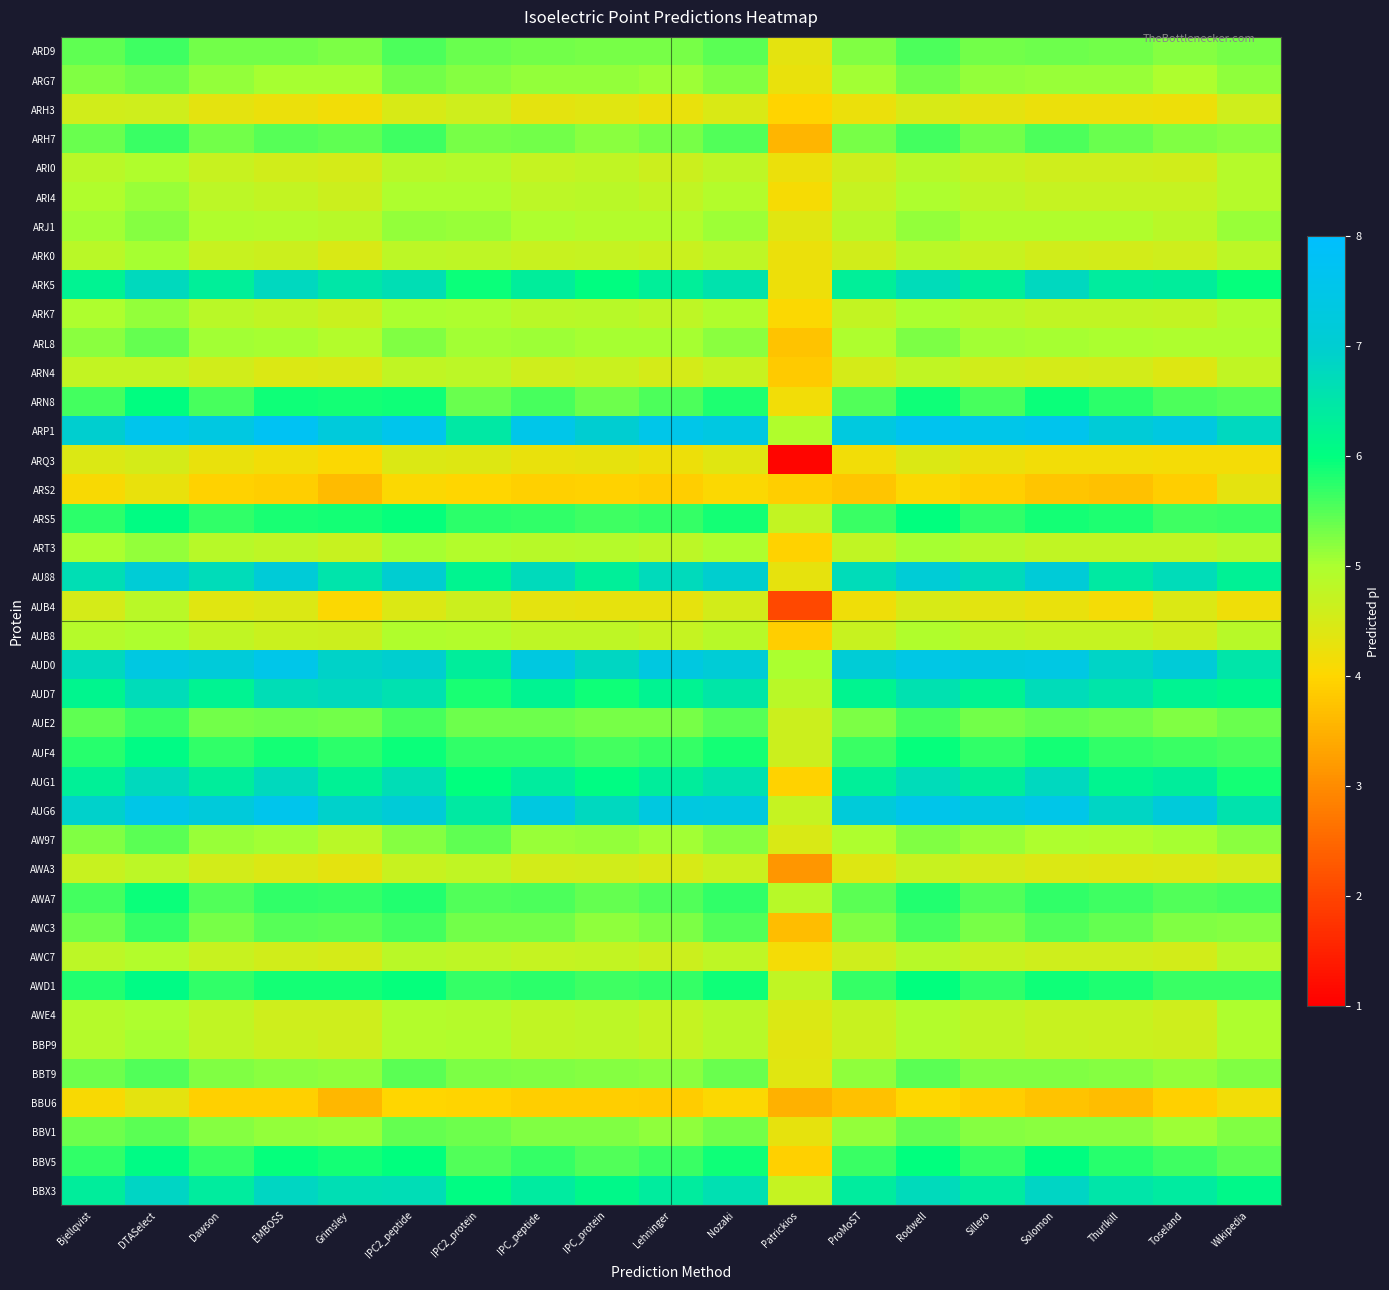

Reading right to left, extract all data points from this chart.

ARD9: Wikipedia=5.3	Toseland=5.2	Thurlkill=5.3	Solomon=5.4	Sillero=5.3	Rodwell=5.5	ProMoST=5.3	Patrickios=4.3	Nozaki=5.5	Lehninger=5.3	IPC_protein=5.3	IPC_peptide=5.3	IPC2_protein=5.4	IPC2_peptide=5.5	Grimsley=5.3	EMBOSS=5.3	Dawson=5.3	DTASelect=5.6	Bjellqvist=5.4
ARG7: Wikipedia=5.2	Toseland=5.0	Thurlkill=5.1	Solomon=5.1	Sillero=5.1	Rodwell=5.3	ProMoST=5.1	Patrickios=4.3	Nozaki=5.3	Lehninger=5.1	IPC_protein=5.1	IPC_peptide=5.1	IPC2_protein=5.2	IPC2_peptide=5.3	Grimsley=5.0	EMBOSS=5.0	Dawson=5.1	DTASelect=5.4	Bjellqvist=5.3
ARH3: Wikipedia=4.6	Toseland=4.2	Thurlkill=4.2	Solomon=4.3	Sillero=4.3	Rodwell=4.5	ProMoST=4.2	Patrickios=4.0	Nozaki=4.5	Lehninger=4.3	IPC_protein=4.4	IPC_peptide=4.3	IPC2_protein=4.6	IPC2_peptide=4.5	Grimsley=4.2	EMBOSS=4.2	Dawson=4.3	DTASelect=4.6	Bjellqvist=4.6
ARH7: Wikipedia=5.2	Toseland=5.3	Thurlkill=5.4	Solomon=5.5	Sillero=5.3	Rodwell=5.6	ProMoST=5.3	Patrickios=3.6	Nozaki=5.5	Lehninger=5.3	IPC_protein=5.2	IPC_peptide=5.3	IPC2_protein=5.3	IPC2_peptide=5.6	Grimsley=5.4	EMBOSS=5.5	Dawson=5.3	DTASelect=5.7	Bjellqvist=5.4
ARI0: Wikipedia=4.9	Toseland=4.6	Thurlkill=4.6	Solomon=4.6	Sillero=4.7	Rodwell=4.9	ProMoST=4.6	Patrickios=4.2	Nozaki=4.8	Lehninger=4.6	IPC_protein=4.7	IPC_peptide=4.7	IPC2_protein=4.9	IPC2_peptide=4.9	Grimsley=4.5	EMBOSS=4.6	Dawson=4.7	DTASelect=4.9	Bjellqvist=4.8
ARI4: Wikipedia=4.9	Toseland=4.7	Thurlkill=4.7	Solomon=4.7	Sillero=4.8	Rodwell=5.0	ProMoST=4.7	Patrickios=4.1	Nozaki=4.9	Lehninger=4.8	IPC_protein=4.8	IPC_peptide=4.8	IPC2_protein=5.0	IPC2_peptide=5.0	Grimsley=4.6	EMBOSS=4.7	Dawson=4.8	DTASelect=5.1	Bjellqvist=5.0
ARJ1: Wikipedia=5.1	Toseland=4.9	Thurlkill=4.9	Solomon=5.0	Sillero=5.0	Rodwell=5.2	ProMoST=4.9	Patrickios=4.4	Nozaki=5.1	Lehninger=4.9	IPC_protein=4.9	IPC_peptide=5.0	IPC2_protein=5.1	IPC2_peptide=5.2	Grimsley=4.9	EMBOSS=4.9	Dawson=5.0	DTASelect=5.2	Bjellqvist=5.1
ARK0: Wikipedia=4.8	Toseland=4.6	Thurlkill=4.5	Solomon=4.6	Sillero=4.7	Rodwell=4.8	ProMoST=4.6	Patrickios=4.2	Nozaki=4.8	Lehninger=4.6	IPC_protein=4.7	IPC_peptide=4.7	IPC2_protein=4.8	IPC2_peptide=4.8	Grimsley=4.5	EMBOSS=4.6	Dawson=4.7	DTASelect=5.0	Bjellqvist=4.8
ARK5: Wikipedia=6.0	Toseland=6.4	Thurlkill=6.4	Solomon=6.8	Sillero=6.3	Rodwell=6.7	ProMoST=6.3	Patrickios=4.2	Nozaki=6.6	Lehninger=6.3	IPC_protein=6.0	IPC_peptide=6.4	IPC2_protein=5.9	IPC2_peptide=6.6	Grimsley=6.5	EMBOSS=6.8	Dawson=6.3	DTASelect=6.8	Bjellqvist=6.2
ARK7: Wikipedia=4.9	Toseland=4.7	Thurlkill=4.7	Solomon=4.7	Sillero=4.8	Rodwell=5.0	ProMoST=4.7	Patrickios=4.0	Nozaki=5.0	Lehninger=4.8	IPC_protein=4.9	IPC_peptide=4.9	IPC2_protein=5.0	IPC2_peptide=5.0	Grimsley=4.7	EMBOSS=4.7	Dawson=4.8	DTASelect=5.1	Bjellqvist=5.0
ARL8: Wikipedia=5.0	Toseland=5.0	Thurlkill=5.0	Solomon=5.0	Sillero=5.1	Rodwell=5.3	ProMoST=5.0	Patrickios=3.8	Nozaki=5.2	Lehninger=5.0	IPC_protein=5.0	IPC_peptide=5.1	IPC2_protein=5.1	IPC2_peptide=5.3	Grimsley=4.9	EMBOSS=5.0	Dawson=5.1	DTASelect=5.4	Bjellqvist=5.2
ARN4: Wikipedia=4.8	Toseland=4.4	Thurlkill=4.5	Solomon=4.5	Sillero=4.6	Rodwell=4.8	ProMoST=4.5	Patrickios=3.8	Nozaki=4.7	Lehninger=4.5	IPC_protein=4.6	IPC_peptide=4.6	IPC2_protein=4.8	IPC2_peptide=4.8	Grimsley=4.5	EMBOSS=4.4	Dawson=4.6	DTASelect=4.7	Bjellqvist=4.7
ARN8: Wikipedia=5.5	Toseland=5.6	Thurlkill=5.7	Solomon=5.9	Sillero=5.6	Rodwell=5.9	ProMoST=5.5	Patrickios=4.2	Nozaki=5.8	Lehninger=5.6	IPC_protein=5.4	IPC_peptide=5.6	IPC2_protein=5.4	IPC2_peptide=5.9	Grimsley=5.9	EMBOSS=5.9	Dawson=5.6	DTASelect=6.0	Bjellqvist=5.6
ARP1: Wikipedia=6.8	Toseland=7.3	Thurlkill=7.1	Solomon=7.6	Sillero=7.5	Rodwell=7.7	ProMoST=7.3	Patrickios=4.9	Nozaki=7.4	Lehninger=7.5	IPC_protein=7.0	IPC_peptide=7.5	IPC2_protein=6.5	IPC2_peptide=7.6	Grimsley=7.2	EMBOSS=7.7	Dawson=7.4	DTASelect=7.6	Bjellqvist=7.0
ARQ3: Wikipedia=4.1	Toseland=4.1	Thurlkill=4.2	Solomon=4.2	Sillero=4.3	Rodwell=4.4	ProMoST=4.2	Patrickios=1.1	Nozaki=4.4	Lehninger=4.2	IPC_protein=4.3	IPC_peptide=4.3	IPC2_protein=4.4	IPC2_peptide=4.4	Grimsley=4.1	EMBOSS=4.2	Dawson=4.3	DTASelect=4.5	Bjellqvist=4.4
ARS2: Wikipedia=4.3	Toseland=3.9	Thurlkill=3.7	Solomon=3.8	Sillero=3.9	Rodwell=4.1	ProMoST=3.8	Patrickios=3.9	Nozaki=4.0	Lehninger=3.9	IPC_protein=3.9	IPC_peptide=3.9	IPC2_protein=4.0	IPC2_peptide=4.0	Grimsley=3.6	EMBOSS=3.9	Dawson=3.9	DTASelect=4.3	Bjellqvist=4.1
ARS5: Wikipedia=5.7	Toseland=5.6	Thurlkill=5.8	Solomon=5.9	Sillero=5.7	Rodwell=6.0	ProMoST=5.7	Patrickios=4.7	Nozaki=5.9	Lehninger=5.7	IPC_protein=5.6	IPC_peptide=5.7	IPC2_protein=5.7	IPC2_peptide=6.0	Grimsley=5.9	EMBOSS=5.8	Dawson=5.7	DTASelect=6.0	Bjellqvist=5.8
ART3: Wikipedia=4.9	Toseland=4.7	Thurlkill=4.8	Solomon=4.8	Sillero=4.9	Rodwell=5.0	ProMoST=4.7	Patrickios=3.9	Nozaki=5.0	Lehninger=4.8	IPC_protein=4.9	IPC_peptide=4.9	IPC2_protein=4.9	IPC2_peptide=5.0	Grimsley=4.7	EMBOSS=4.8	Dawson=4.9	DTASelect=5.2	Bjellqvist=5.0
AU88: Wikipedia=6.3	Toseland=6.7	Thurlkill=6.4	Solomon=7.1	Sillero=6.7	Rodwell=7.1	ProMoST=6.7	Patrickios=4.3	Nozaki=7.0	Lehninger=6.7	IPC_protein=6.3	IPC_peptide=6.7	IPC2_protein=6.2	IPC2_peptide=7.0	Grimsley=6.5	EMBOSS=7.1	Dawson=6.7	DTASelect=7.1	Bjellqvist=6.6
AUB4: Wikipedia=4.2	Toseland=4.4	Thurlkill=4.1	Solomon=4.3	Sillero=4.3	Rodwell=4.5	ProMoST=4.2	Patrickios=2.1	Nozaki=4.5	Lehninger=4.3	IPC_protein=4.3	IPC_peptide=4.3	IPC2_protein=4.6	IPC2_peptide=4.4	Grimsley=4.1	EMBOSS=4.4	Dawson=4.4	DTASelect=4.9	Bjellqvist=4.5
AUB8: Wikipedia=4.9	Toseland=4.6	Thurlkill=4.7	Solomon=4.7	Sillero=4.8	Rodwell=5.0	ProMoST=4.7	Patrickios=3.9	Nozaki=4.9	Lehninger=4.7	IPC_protein=4.8	IPC_peptide=4.8	IPC2_protein=4.9	IPC2_peptide=4.9	Grimsley=4.6	EMBOSS=4.6	Dawson=4.8	DTASelect=5.0	Bjellqvist=4.9
AUD0: Wikipedia=6.5	Toseland=7.1	Thurlkill=6.9	Solomon=7.4	Sillero=7.3	Rodwell=7.4	ProMoST=7.1	Patrickios=5.0	Nozaki=7.1	Lehninger=7.3	IPC_protein=6.8	IPC_peptide=7.3	IPC2_protein=6.3	IPC2_peptide=7.0	Grimsley=6.9	EMBOSS=7.5	Dawson=7.2	DTASelect=7.4	Bjellqvist=6.8
AUD7: Wikipedia=6.1	Toseland=6.2	Thurlkill=6.5	Solomon=6.7	Sillero=6.2	Rodwell=6.6	ProMoST=6.2	Patrickios=4.8	Nozaki=6.5	Lehninger=6.2	IPC_protein=5.9	IPC_peptide=6.2	IPC2_protein=5.9	IPC2_peptide=6.6	Grimsley=6.8	EMBOSS=6.7	Dawson=6.2	DTASelect=6.7	Bjellqvist=6.2
AUE2: Wikipedia=5.4	Toseland=5.2	Thurlkill=5.4	Solomon=5.4	Sillero=5.3	Rodwell=5.6	ProMoST=5.3	Patrickios=4.6	Nozaki=5.5	Lehninger=5.3	IPC_protein=5.3	IPC_peptide=5.4	IPC2_protein=5.4	IPC2_peptide=5.6	Grimsley=5.3	EMBOSS=5.4	Dawson=5.3	DTASelect=5.7	Bjellqvist=5.4
AUF4: Wikipedia=5.6	Toseland=5.7	Thurlkill=5.7	Solomon=5.9	Sillero=5.7	Rodwell=6.0	ProMoST=5.7	Patrickios=4.6	Nozaki=5.9	Lehninger=5.7	IPC_protein=5.6	IPC_peptide=5.7	IPC2_protein=5.7	IPC2_peptide=5.9	Grimsley=5.7	EMBOSS=5.9	Dawson=5.7	DTASelect=6.1	Bjellqvist=5.8
AUG1: Wikipedia=5.9	Toseland=6.3	Thurlkill=6.2	Solomon=6.8	Sillero=6.4	Rodwell=6.7	ProMoST=6.3	Patrickios=3.9	Nozaki=6.6	Lehninger=6.3	IPC_protein=6.0	IPC_peptide=6.4	IPC2_protein=6.0	IPC2_peptide=6.7	Grimsley=6.3	EMBOSS=6.8	Dawson=6.3	DTASelect=6.8	Bjellqvist=6.3
AUG6: Wikipedia=6.6	Toseland=7.2	Thurlkill=6.8	Solomon=7.5	Sillero=7.3	Rodwell=7.6	ProMoST=7.2	Patrickios=4.7	Nozaki=7.3	Lehninger=7.3	IPC_protein=6.8	IPC_peptide=7.3	IPC2_protein=6.4	IPC2_peptide=7.1	Grimsley=6.9	EMBOSS=7.6	Dawson=7.2	DTASelect=7.5	Bjellqvist=6.9
AW97: Wikipedia=5.2	Toseland=5.0	Thurlkill=4.9	Solomon=5.0	Sillero=5.1	Rodwell=5.2	ProMoST=5.0	Patrickios=4.5	Nozaki=5.2	Lehninger=5.1	IPC_protein=5.1	IPC_peptide=5.1	IPC2_protein=5.4	IPC2_peptide=5.2	Grimsley=4.9	EMBOSS=5.1	Dawson=5.1	DTASelect=5.5	Bjellqvist=5.3
AWA3: Wikipedia=4.5	Toseland=4.4	Thurlkill=4.4	Solomon=4.4	Sillero=4.5	Rodwell=4.7	ProMoST=4.4	Patrickios=3.2	Nozaki=4.6	Lehninger=4.5	IPC_protein=4.6	IPC_peptide=4.5	IPC2_protein=4.8	IPC2_peptide=4.7	Grimsley=4.3	EMBOSS=4.4	Dawson=4.5	DTASelect=4.8	Bjellqvist=4.7
AWA7: Wikipedia=5.6	Toseland=5.5	Thurlkill=5.6	Solomon=5.7	Sillero=5.5	Rodwell=5.8	ProMoST=5.5	Patrickios=4.9	Nozaki=5.7	Lehninger=5.5	IPC_protein=5.4	IPC_peptide=5.5	IPC2_protein=5.5	IPC2_peptide=5.8	Grimsley=5.7	EMBOSS=5.7	Dawson=5.5	DTASelect=5.9	Bjellqvist=5.6
AWC3: Wikipedia=5.2	Toseland=5.3	Thurlkill=5.4	Solomon=5.5	Sillero=5.3	Rodwell=5.6	ProMoST=5.3	Patrickios=3.7	Nozaki=5.5	Lehninger=5.3	IPC_protein=5.2	IPC_peptide=5.3	IPC2_protein=5.3	IPC2_peptide=5.6	Grimsley=5.5	EMBOSS=5.5	Dawson=5.3	DTASelect=5.7	Bjellqvist=5.4
AWC7: Wikipedia=4.8	Toseland=4.5	Thurlkill=4.6	Solomon=4.6	Sillero=4.7	Rodwell=4.9	ProMoST=4.6	Patrickios=4.1	Nozaki=4.8	Lehninger=4.6	IPC_protein=4.7	IPC_peptide=4.7	IPC2_protein=4.8	IPC2_peptide=4.9	Grimsley=4.5	EMBOSS=4.6	Dawson=4.7	DTASelect=4.9	Bjellqvist=4.8
AWD1: Wikipedia=5.7	Toseland=5.7	Thurlkill=5.8	Solomon=5.9	Sillero=5.7	Rodwell=6.0	ProMoST=5.7	Patrickios=4.7	Nozaki=5.9	Lehninger=5.7	IPC_protein=5.6	IPC_peptide=5.7	IPC2_protein=5.7	IPC2_peptide=6.0	Grimsley=5.9	EMBOSS=5.9	Dawson=5.7	DTASelect=6.1	Bjellqvist=5.8
AWE4: Wikipedia=5.0	Toseland=4.6	Thurlkill=4.7	Solomon=4.7	Sillero=4.7	Rodwell=4.9	ProMoST=4.7	Patrickios=4.4	Nozaki=4.9	Lehninger=4.7	IPC_protein=4.8	IPC_peptide=4.8	IPC2_protein=4.9	IPC2_peptide=4.9	Grimsley=4.6	EMBOSS=4.6	Dawson=4.7	DTASelect=5.0	Bjellqvist=4.9
BBP9: Wikipedia=5.0	Toseland=4.6	Thurlkill=4.7	Solomon=4.7	Sillero=4.7	Rodwell=4.9	ProMoST=4.6	Patrickios=4.4	Nozaki=4.9	Lehninger=4.7	IPC_protein=4.8	IPC_peptide=4.7	IPC2_protein=4.9	IPC2_peptide=4.9	Grimsley=4.6	EMBOSS=4.6	Dawson=4.7	DTASelect=5.0	Bjellqvist=4.9
BBT9: Wikipedia=5.3	Toseland=5.1	Thurlkill=5.2	Solomon=5.2	Sillero=5.2	Rodwell=5.5	ProMoST=5.2	Patrickios=4.4	Nozaki=5.4	Lehninger=5.2	IPC_protein=5.2	IPC_peptide=5.3	IPC2_protein=5.3	IPC2_peptide=5.5	Grimsley=5.2	EMBOSS=5.2	Dawson=5.2	DTASelect=5.5	Bjellqvist=5.4
BBU6: Wikipedia=4.2	Toseland=3.9	Thurlkill=3.7	Solomon=3.8	Sillero=3.9	Rodwell=4.0	ProMoST=3.7	Patrickios=3.5	Nozaki=4.0	Lehninger=3.8	IPC_protein=3.9	IPC_peptide=3.9	IPC2_protein=4.0	IPC2_peptide=4.0	Grimsley=3.6	EMBOSS=3.9	Dawson=3.9	DTASelect=4.3	Bjellqvist=4.1
BBV1: Wikipedia=5.2	Toseland=5.1	Thurlkill=5.2	Solomon=5.2	Sillero=5.2	Rodwell=5.4	ProMoST=5.2	Patrickios=4.3	Nozaki=5.3	Lehninger=5.2	IPC_protein=5.3	IPC_peptide=5.2	IPC2_protein=5.4	IPC2_peptide=5.4	Grimsley=5.1	EMBOSS=5.1	Dawson=5.2	DTASelect=5.5	Bjellqvist=5.4
BBV5: Wikipedia=5.5	Toseland=5.6	Thurlkill=5.8	Solomon=6.0	Sillero=5.7	Rodwell=6.0	ProMoST=5.7	Patrickios=3.9	Nozaki=5.9	Lehninger=5.7	IPC_protein=5.5	IPC_peptide=5.7	IPC2_protein=5.5	IPC2_peptide=6.0	Grimsley=5.9	EMBOSS=6.0	Dawson=5.7	DTASelect=6.1	Bjellqvist=5.7
BBX3: Wikipedia=6.1	Toseland=6.4	Thurlkill=6.5	Solomon=6.8	Sillero=6.4	Rodwell=6.7	ProMoST=6.4	Patrickios=4.7	Nozaki=6.6	Lehninger=6.4	IPC_protein=6.1	IPC_peptide=6.4	IPC2_protein=6.0	IPC2_peptide=6.7	Grimsley=6.6	EMBOSS=6.8	Dawson=6.4	DTASelect=6.8	Bjellqvist=6.4